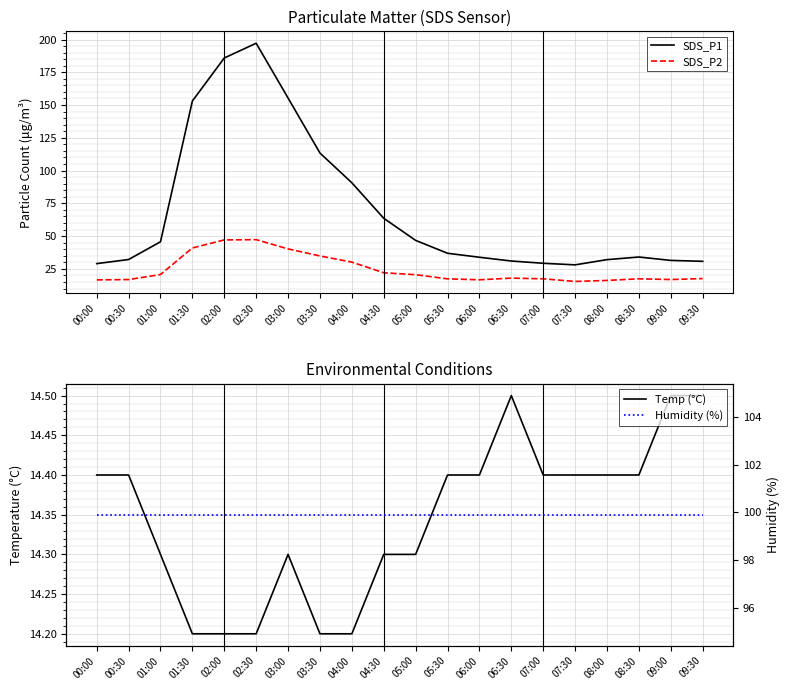

How many series are shown in this chart?

4